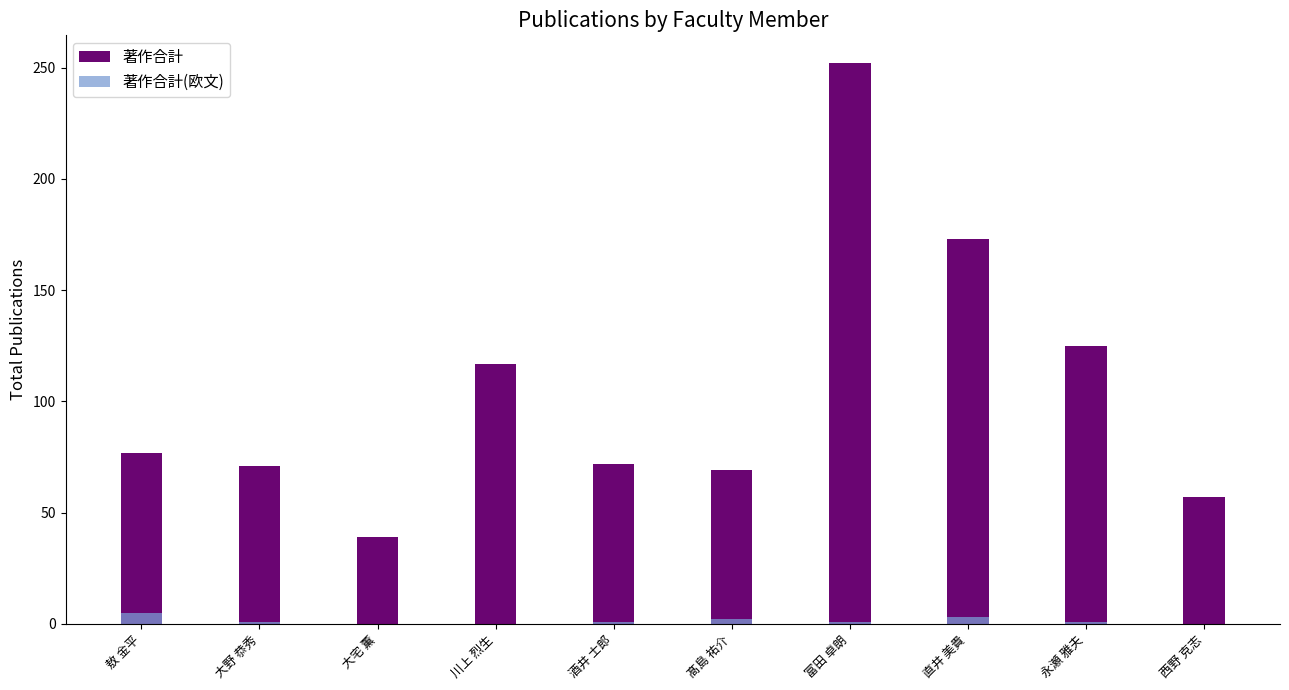

What is the difference between the 著作合計(欧文) values at 大野 恭秀 and 直井 美貴?

2